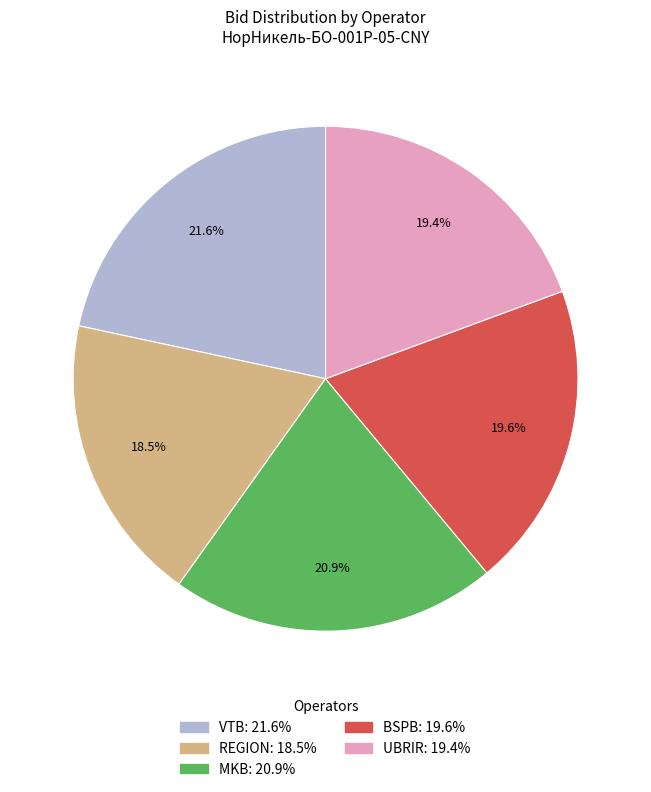

How much of the chart is everything except UBRIR?

80.6%